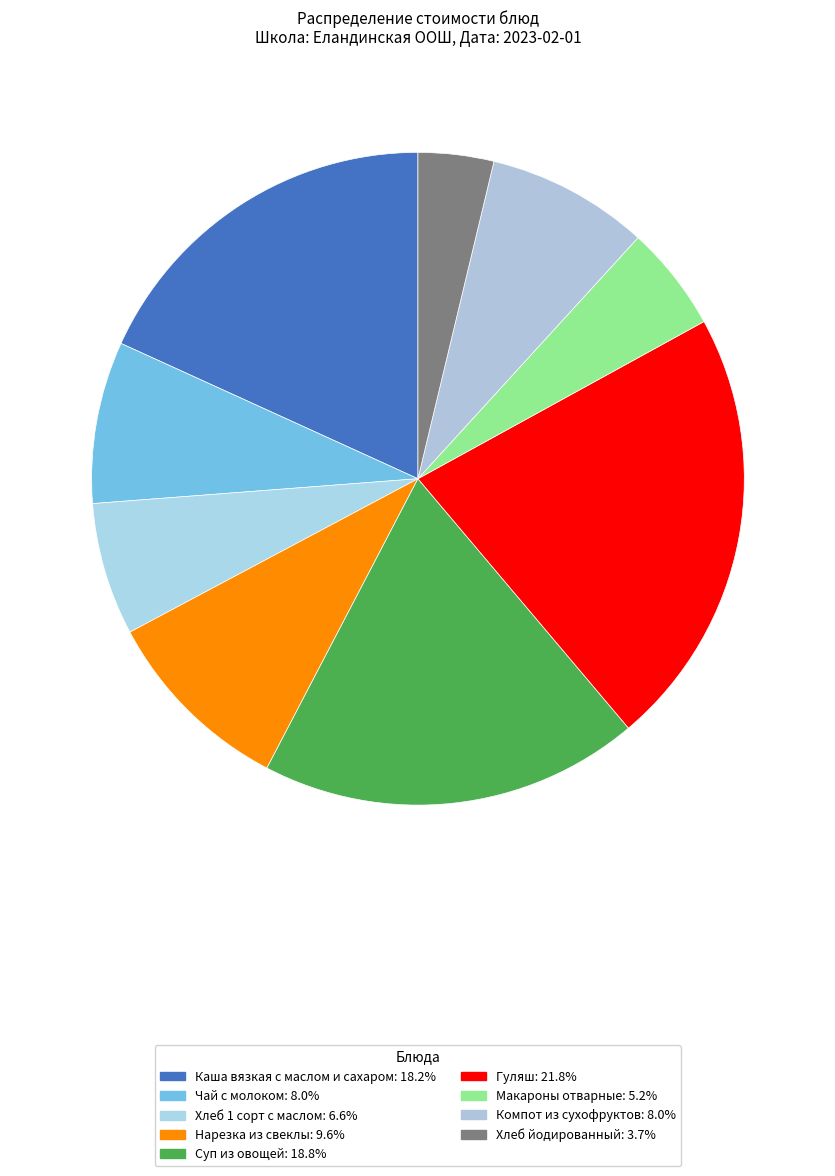

How many segments does this pie chart have?

9